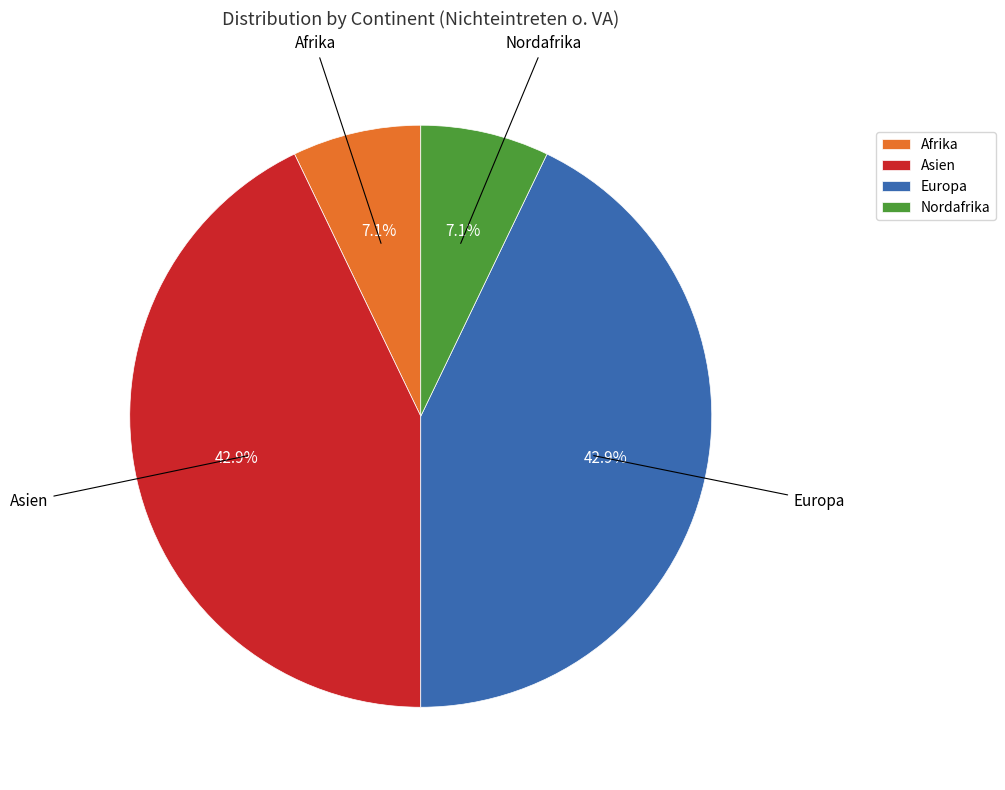

Combined, do Nordafrika and Afrika account for over 50%?

No